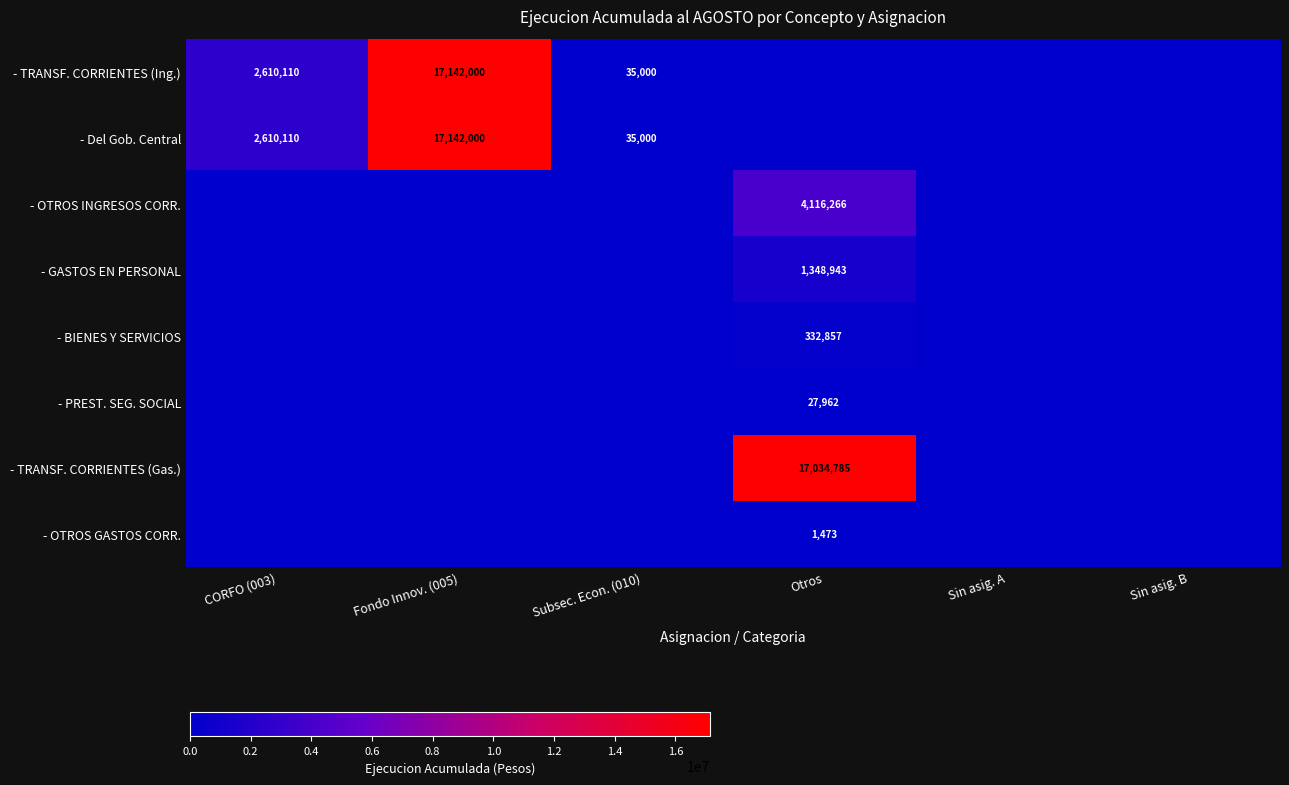

True or false: - OTROS INGRESOS CORR. has a value of 1111008 at Otros.

False